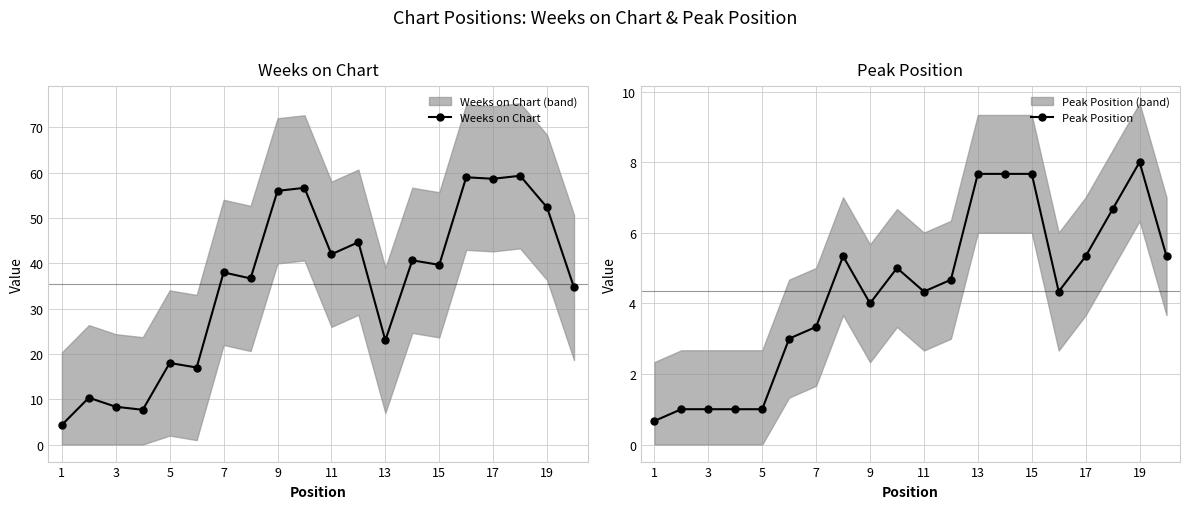

How many lines are shown in the chart?

2